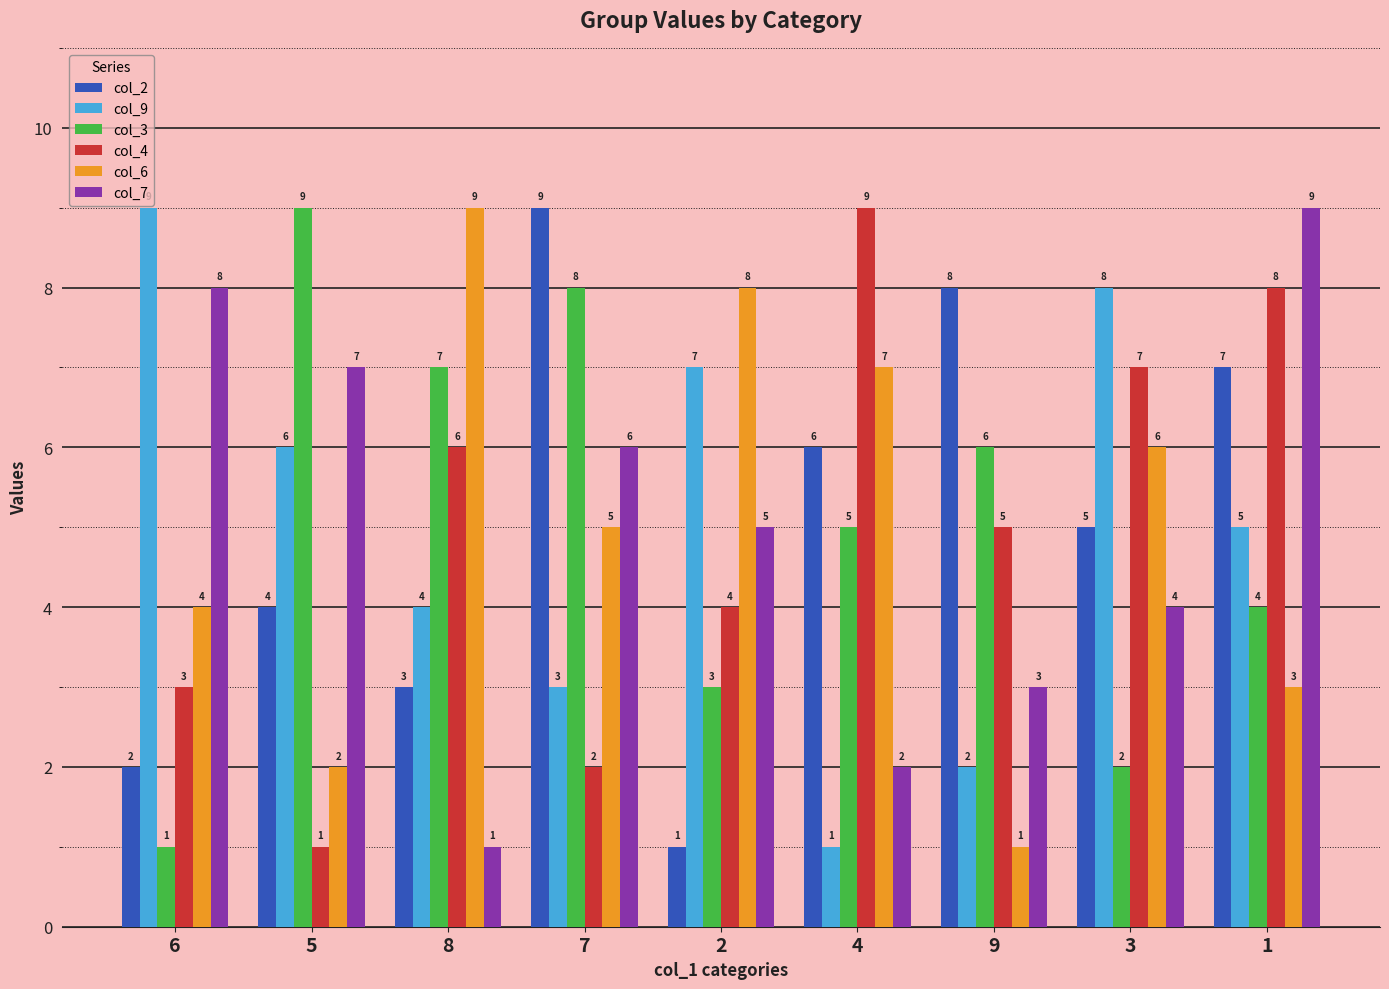

Rank the series at 3 from highest to lowest value.

col_9, col_4, col_6, col_2, col_7, col_3